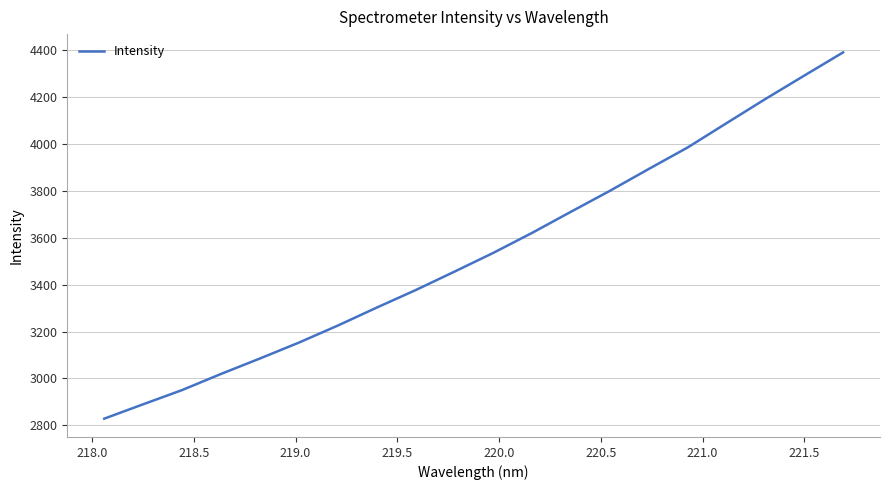

What is the minimum value shown in the chart?

2828.9